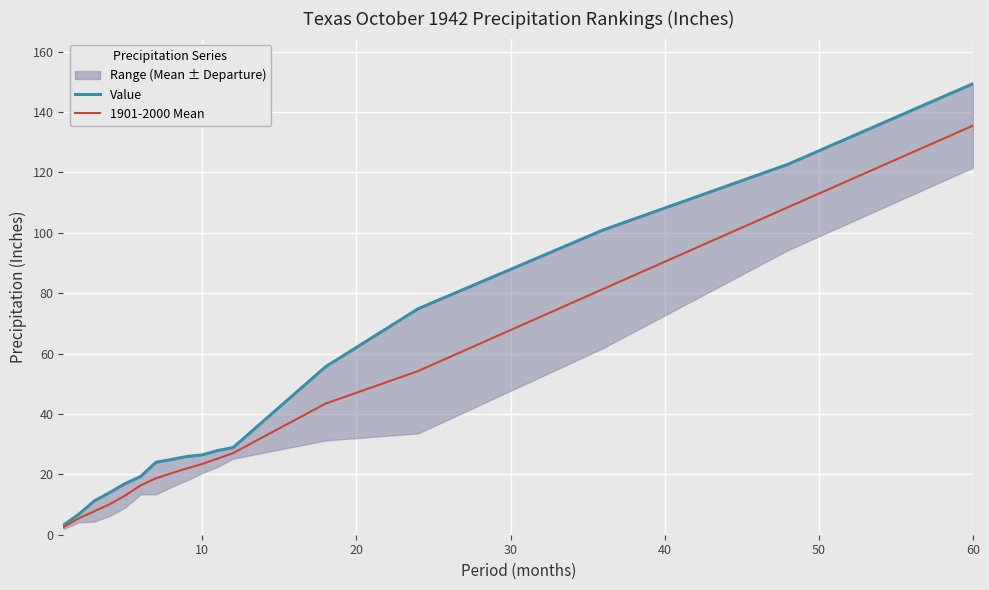

At which label does 1901-2000 Mean reach its peak?

60